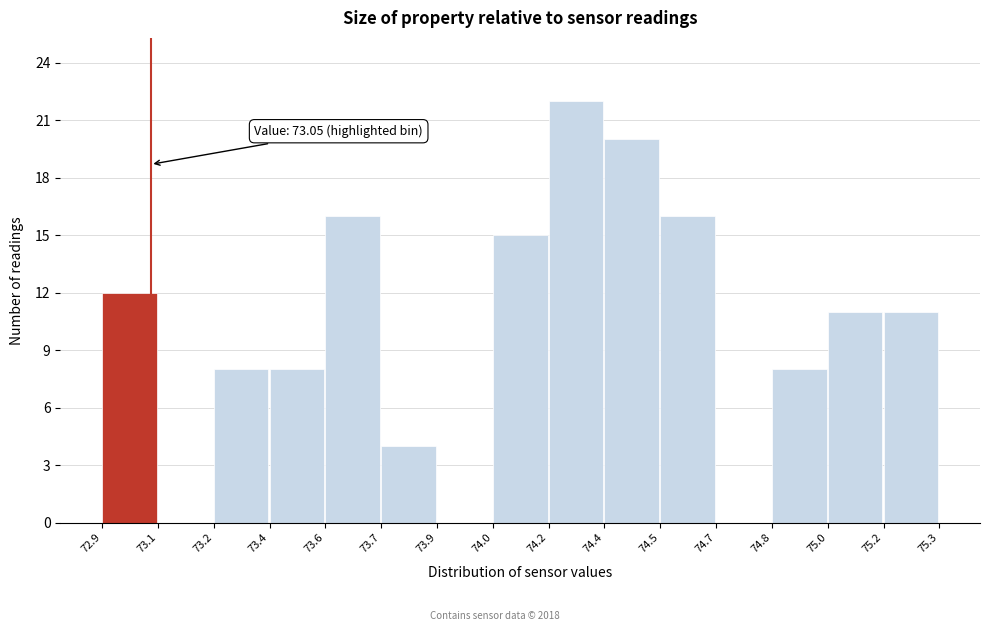

Reading left to right, what are all the values shown in this chart?

72.9=12	73.1=0	73.2=8	73.4=8	73.6=16	73.7=4	73.9=0	74.0=15	74.2=22	74.4=20	74.5=16	74.7=0	74.8=8	75.0=11	75.2=11